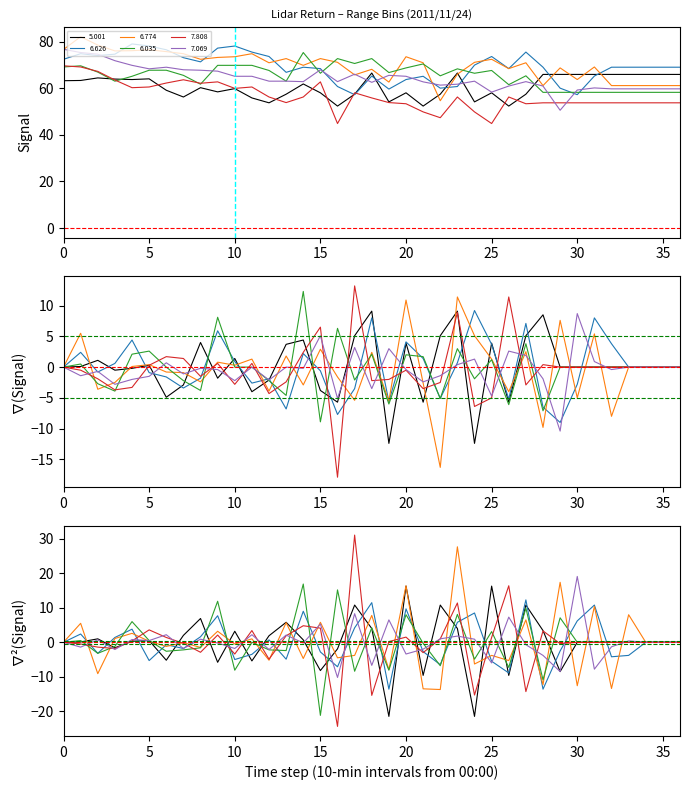

What is the sum of the 7.808 values at 01:40 and 02:00?

116.3